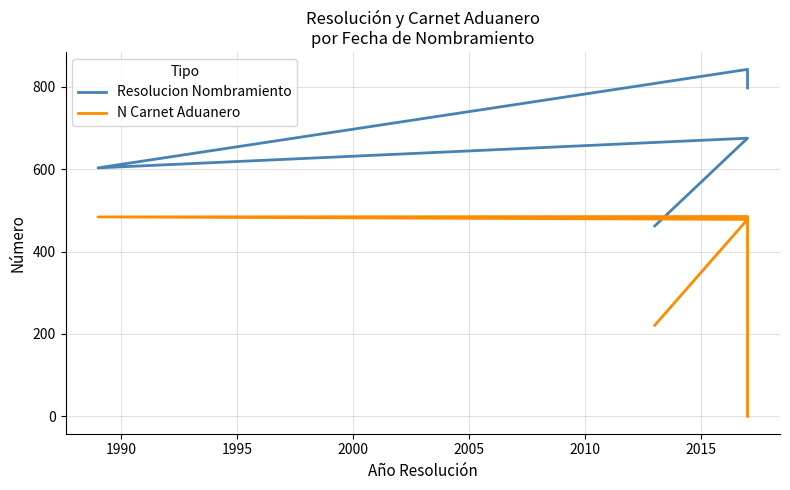

Reading left to right, extract all data points from this chart.

Resolucion Nombramiento: 462	675	603	842	797
N Carnet Aduanero: 221	478	484	485	0